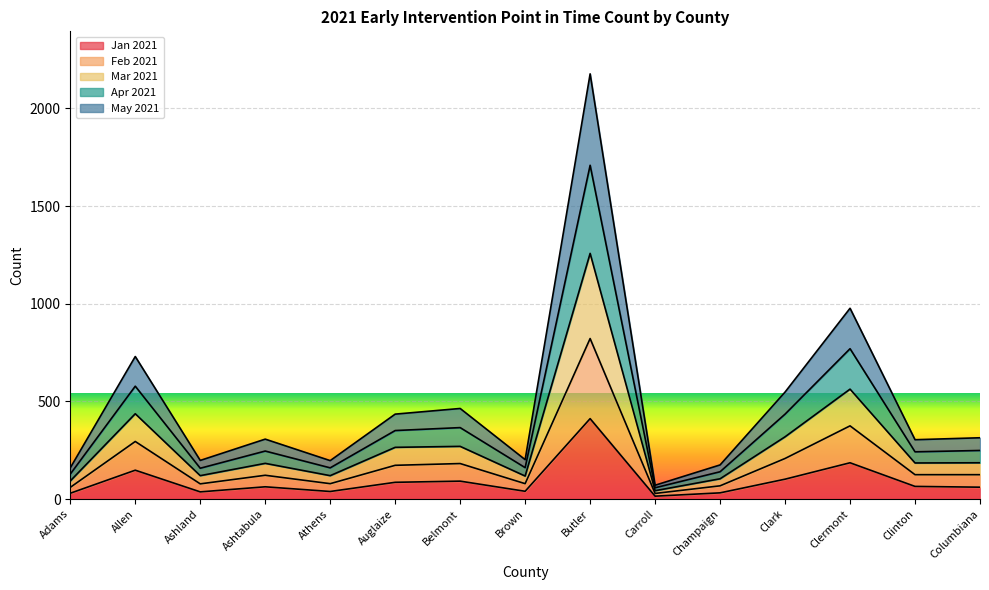

What is the total value across all series at Clark?

548